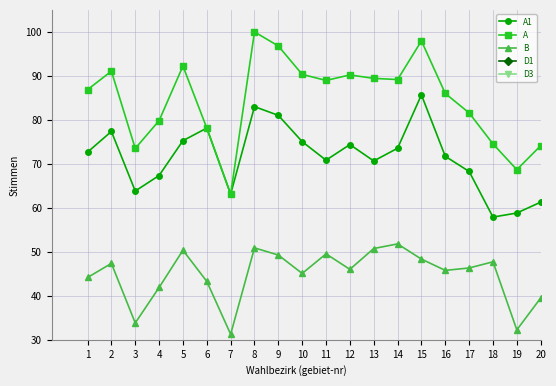

What is the minimum value for D3?

2.9